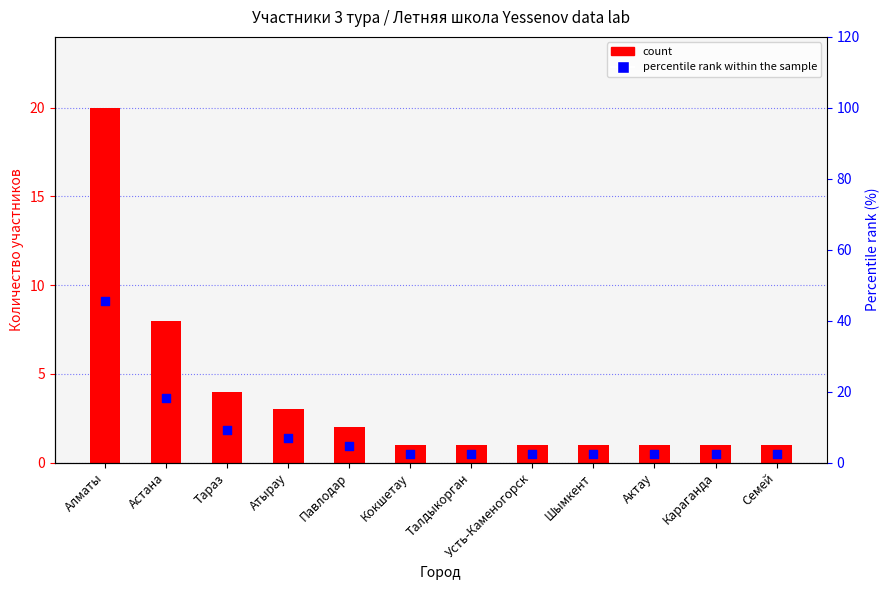

Which series contains the lowest Y value?

Count